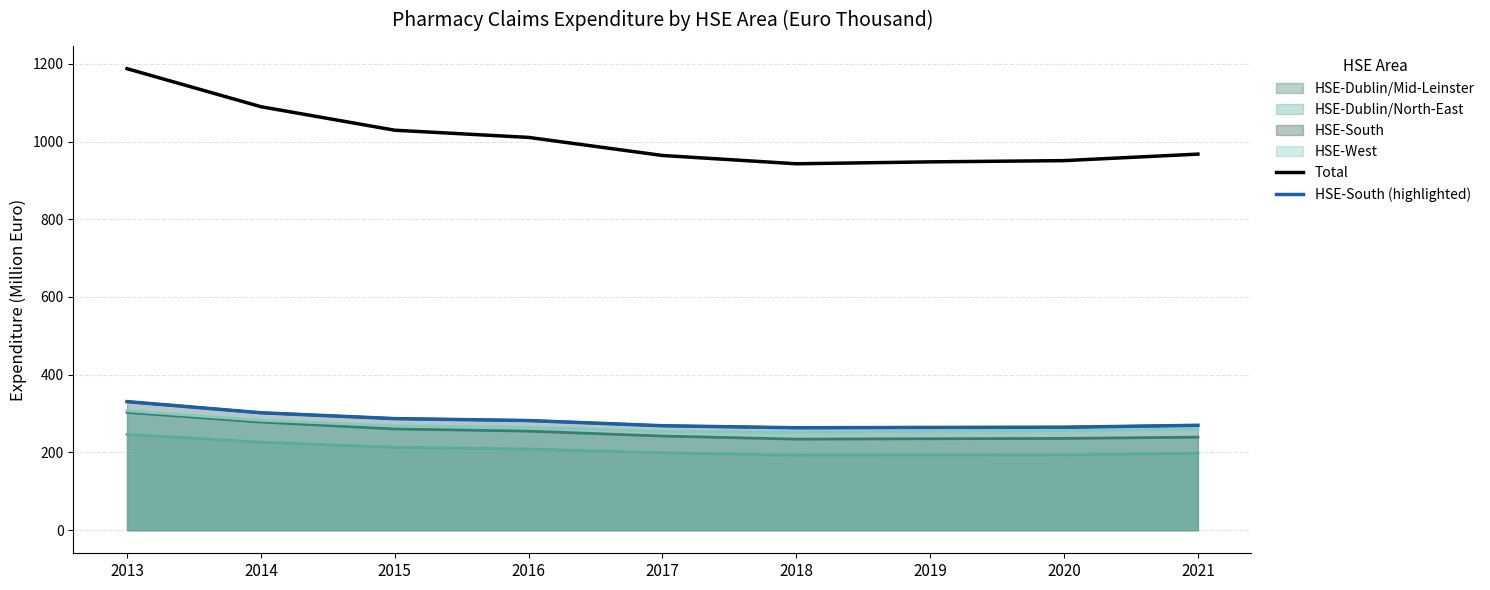

What is the value of the Total point at the 7th from the left?

947.7